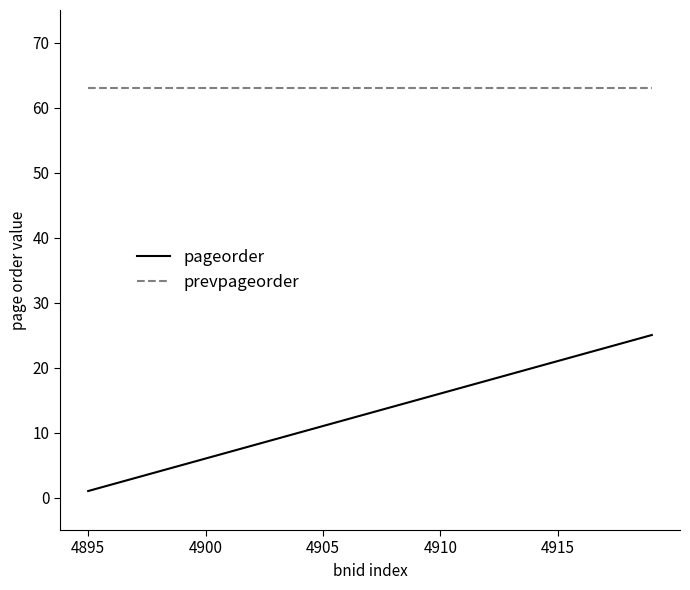

Reading left to right, extract all data points from this chart.

pageorder: 1	2	3	4	5	6	7	8	9	10	11	12	13	14	15	16	17	18	19	20	21	22	23	24	25
prevpageorder: 63	63	63	63	63	63	63	63	63	63	63	63	63	63	63	63	63	63	63	63	63	63	63	63	63